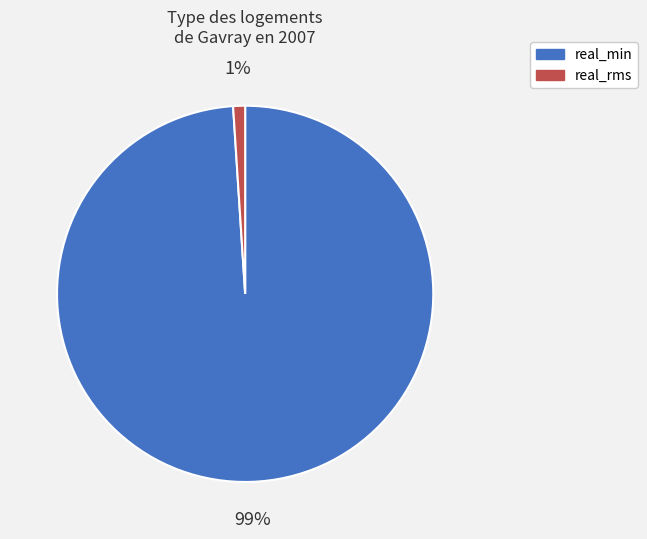

To the nearest percent, what is the average slice percentage?

50%